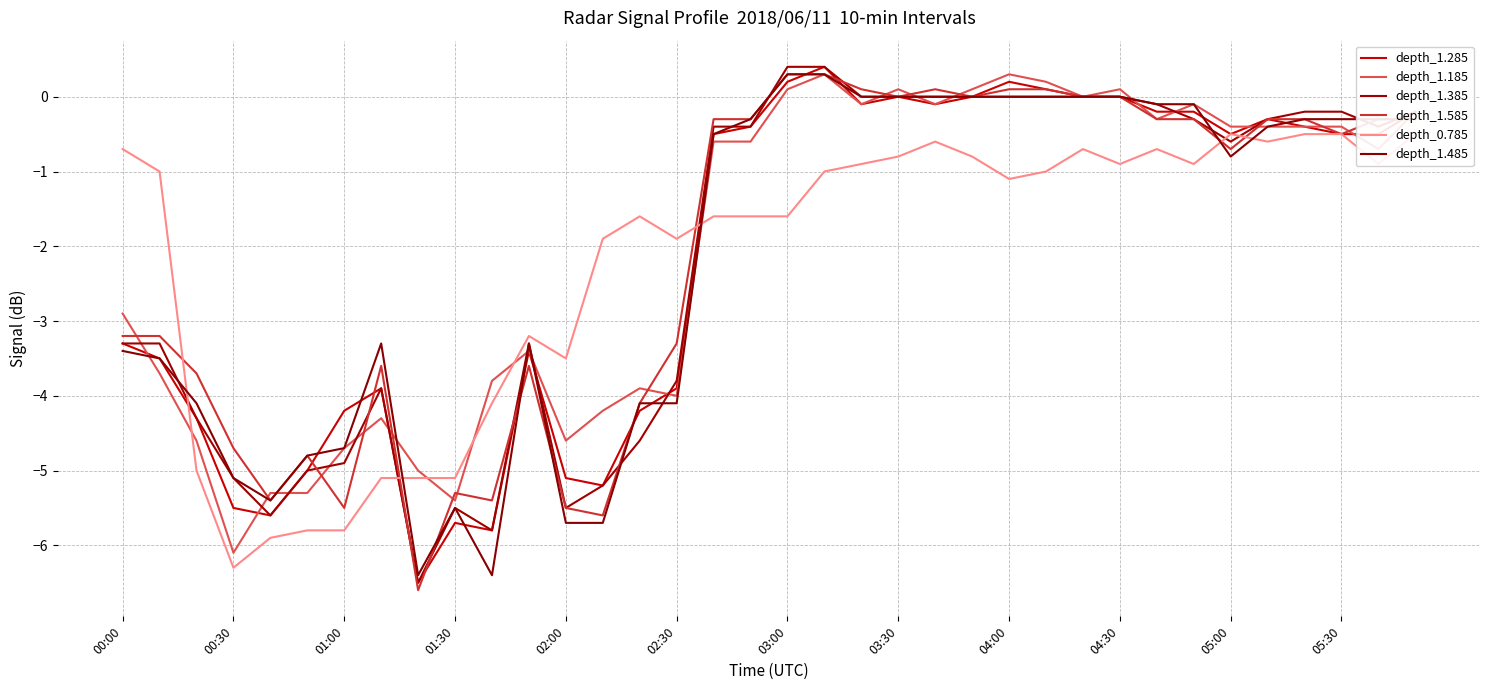

True or false: depth_1.585 and depth_1.385 intersect in this chart.

True